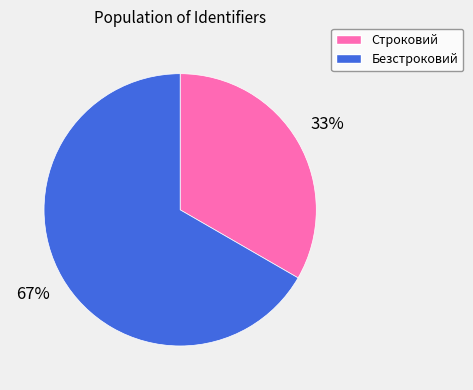

How many segments does this pie chart have?

2